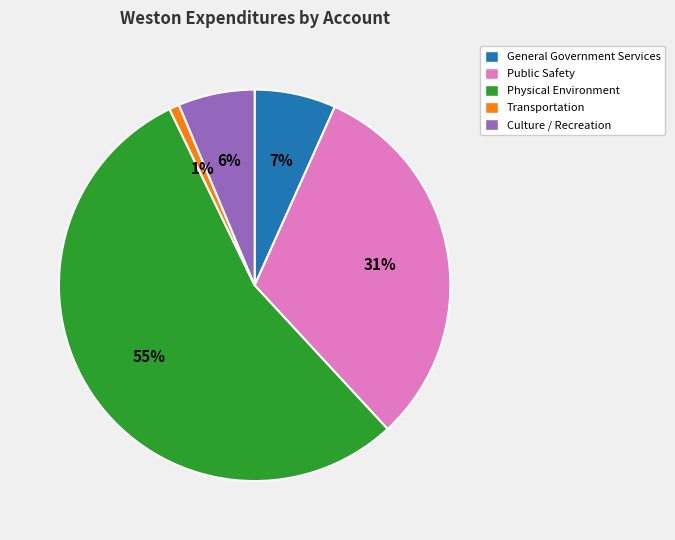

What is the smallest slice in the pie chart?

Transportation